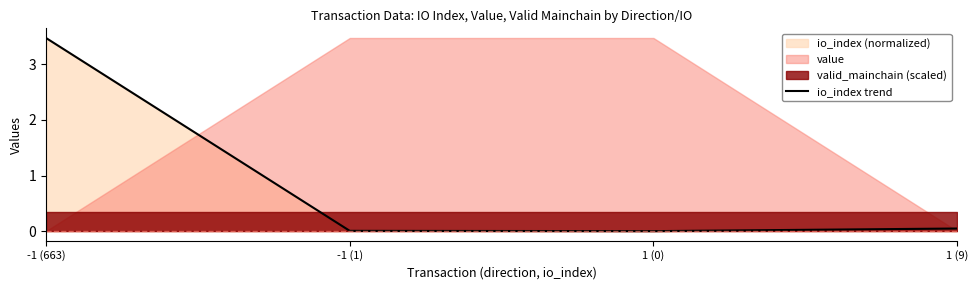

The chart shows a value of 0.0 at 1 (9). True or false?

False